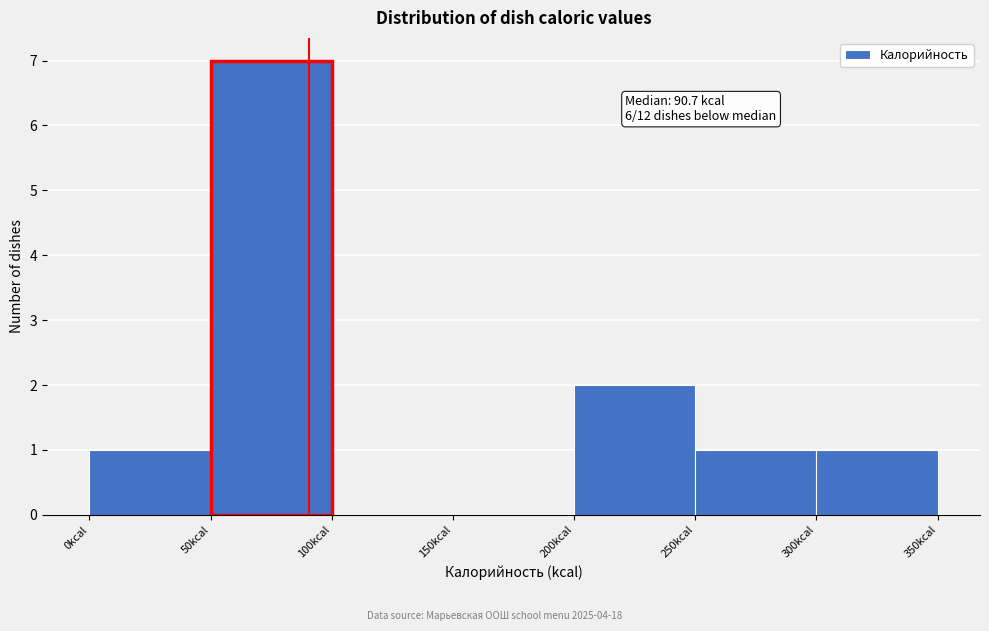

Over which range of the x-axis is the bar tallest?

50 to 100